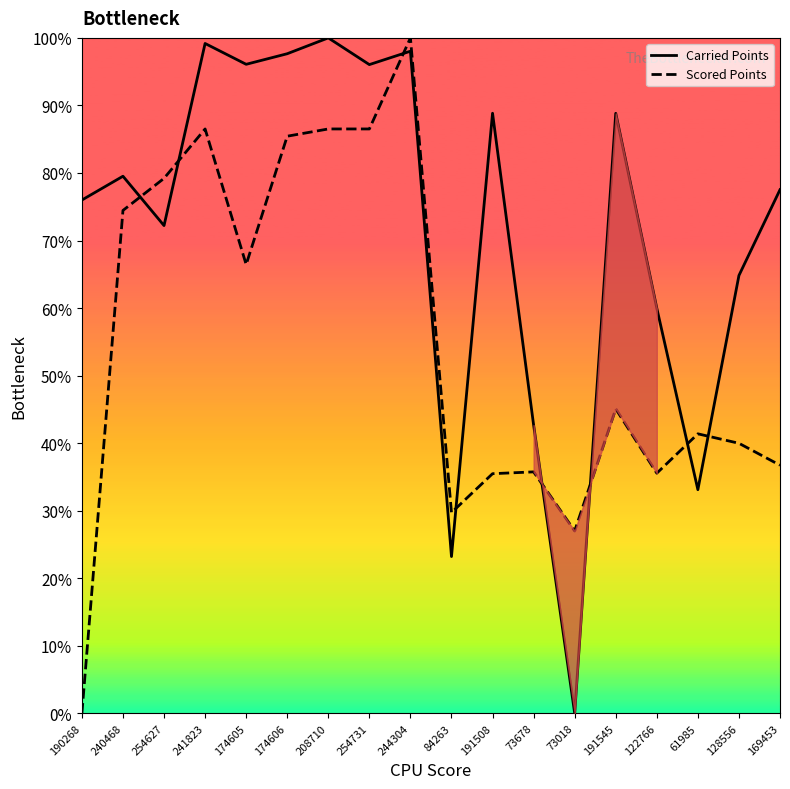

How many times do Carried Points and Scored Points cross each other?

8